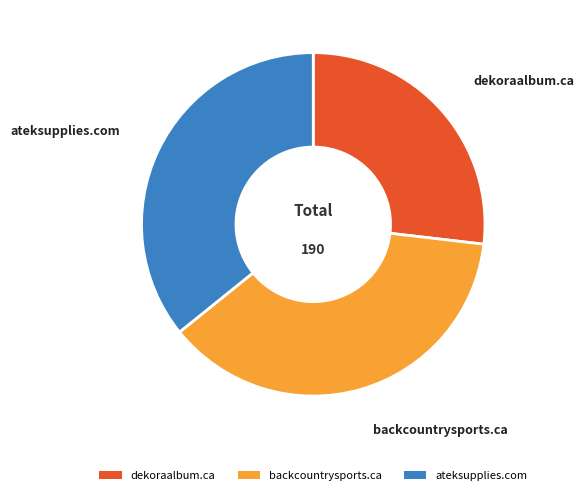

Is there any slice that represents more than half of the pie?

No